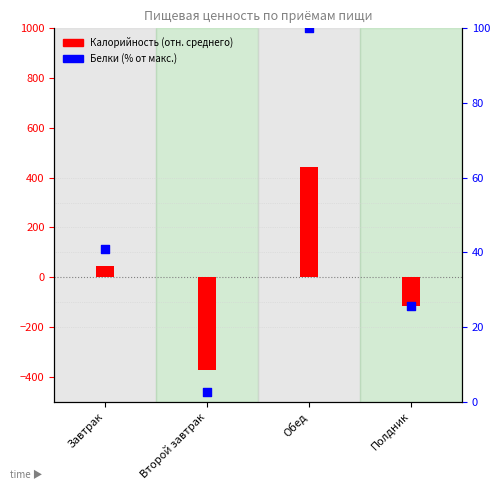

What are all the series names shown in the legend?

Калорийность (отн. среднего), Белки (% от макс.)